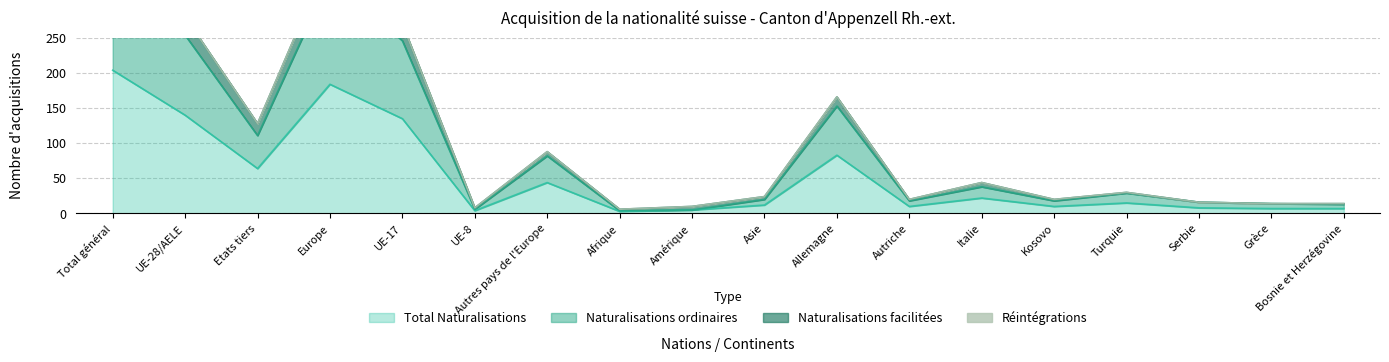

What is the value of the Naturalisations ordinaires point at the 3rd from the left?

111